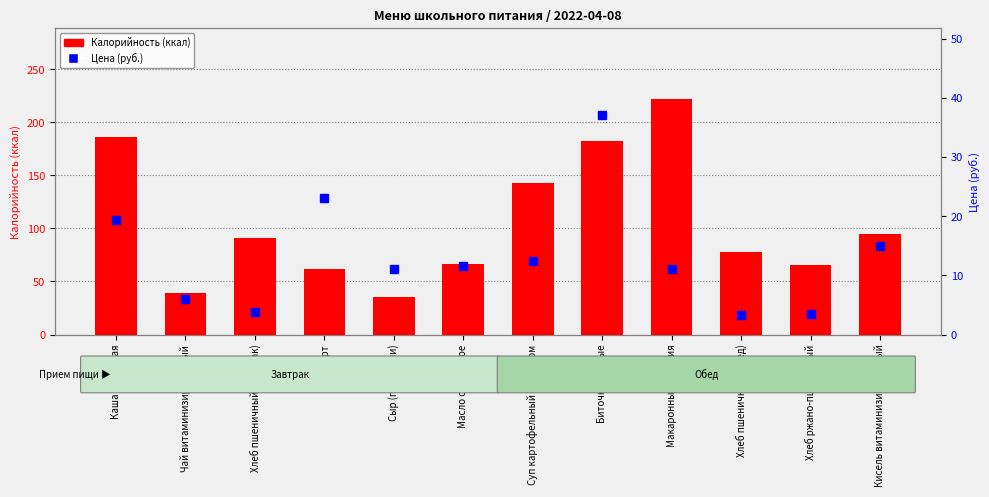

Between Чай витаминизированный and Макаронные изделия, which series saw the biggest shift?

Калорийность